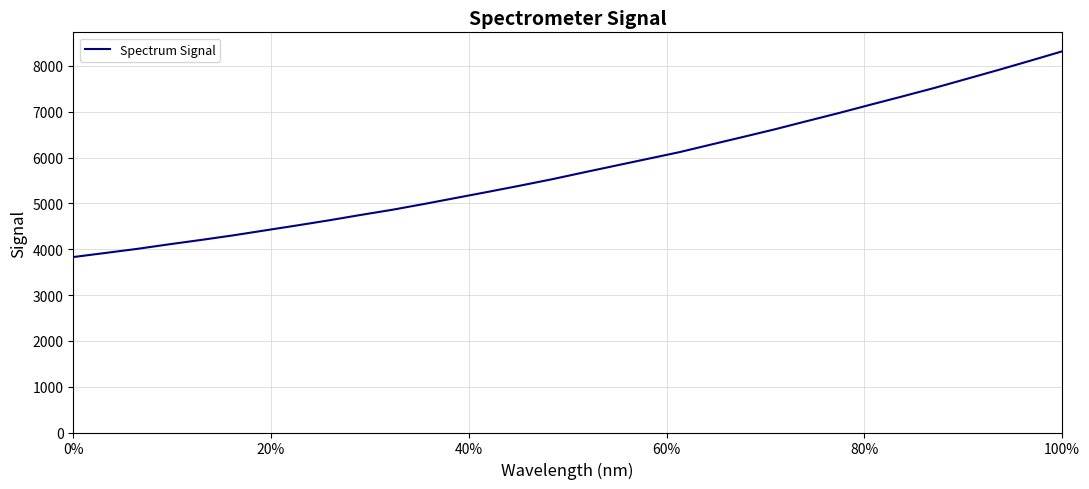

What is the minimum value shown in the chart?

3829.2